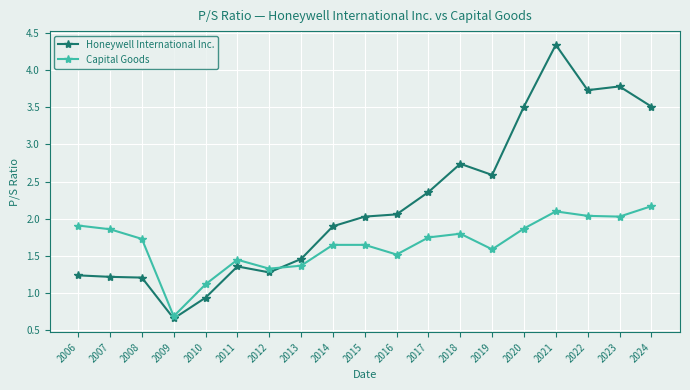

At which category does Capital Goods reach its first local peak?

2011